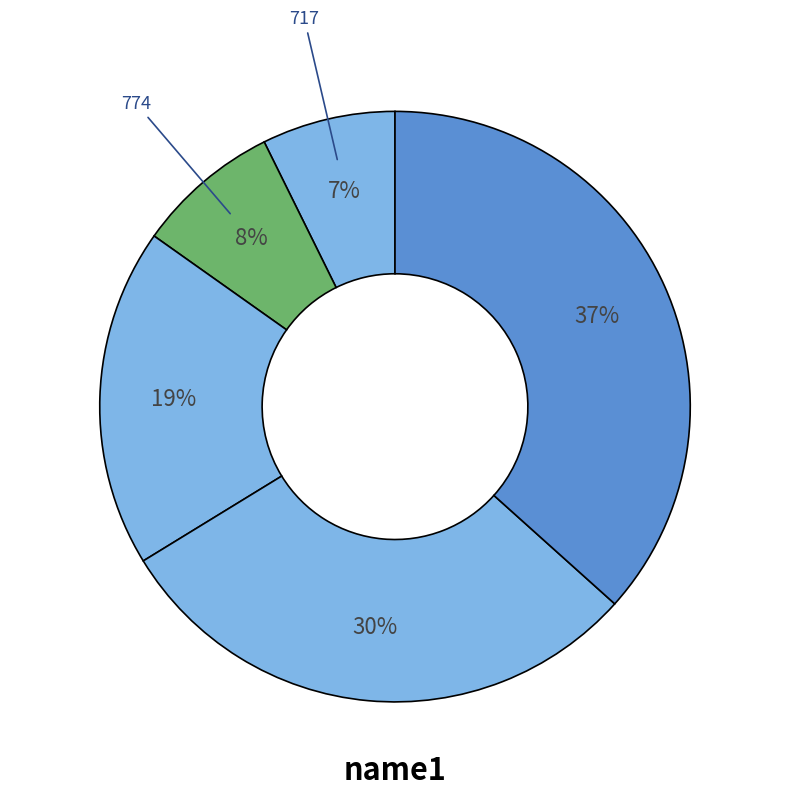

Rank the categories by value from highest to lowest.

3481, 2818, 1815, 774, 717